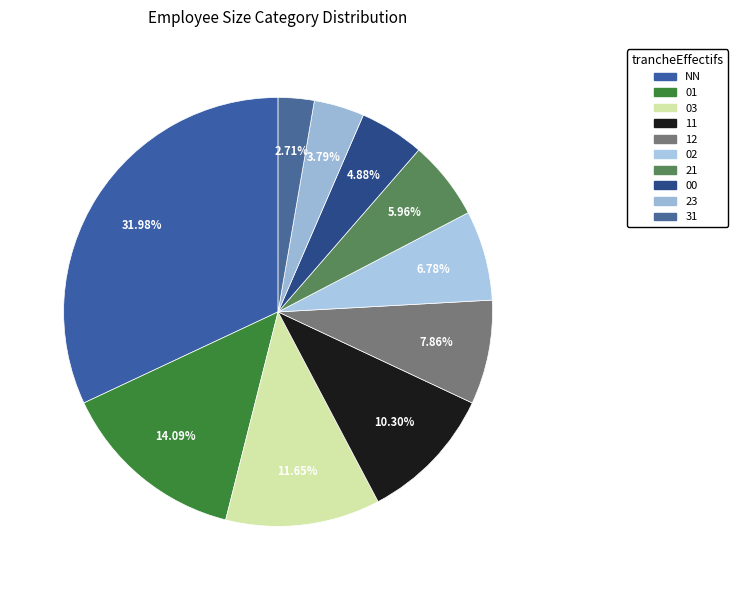

Does 00 account for over 50% of the chart?

No